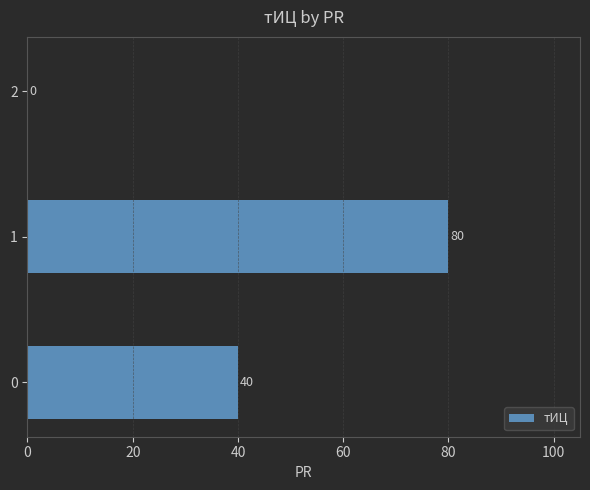

The chart shows a value of 59 at 0. True or false?

False